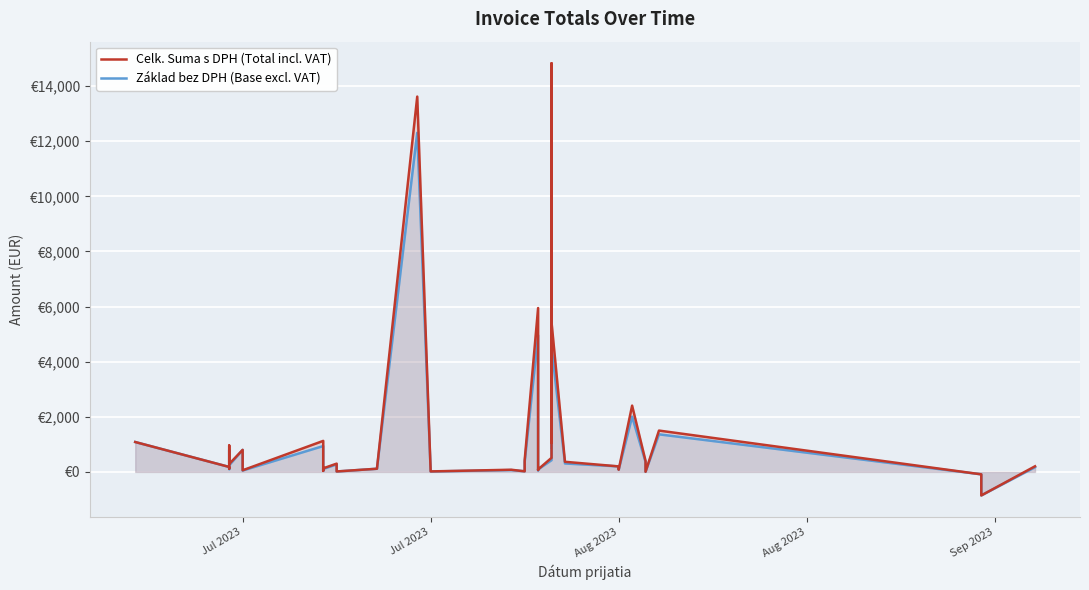

Does the chart display data point markers on the line(s)?

No